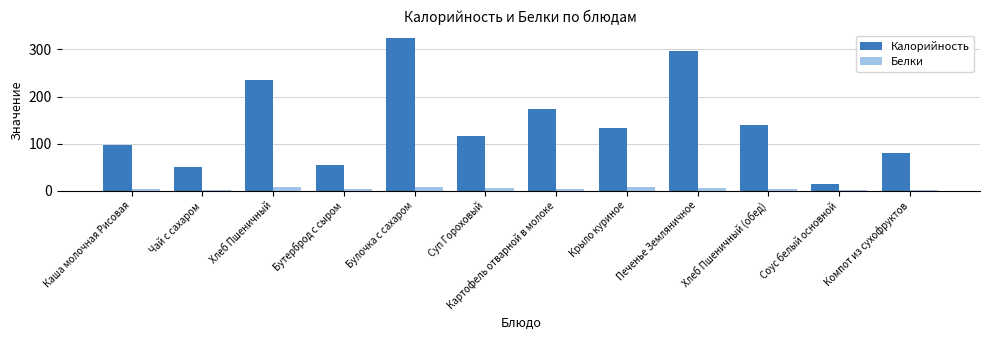

Where does the Калорийность series first go above 133?

Хлеб Пшеничный